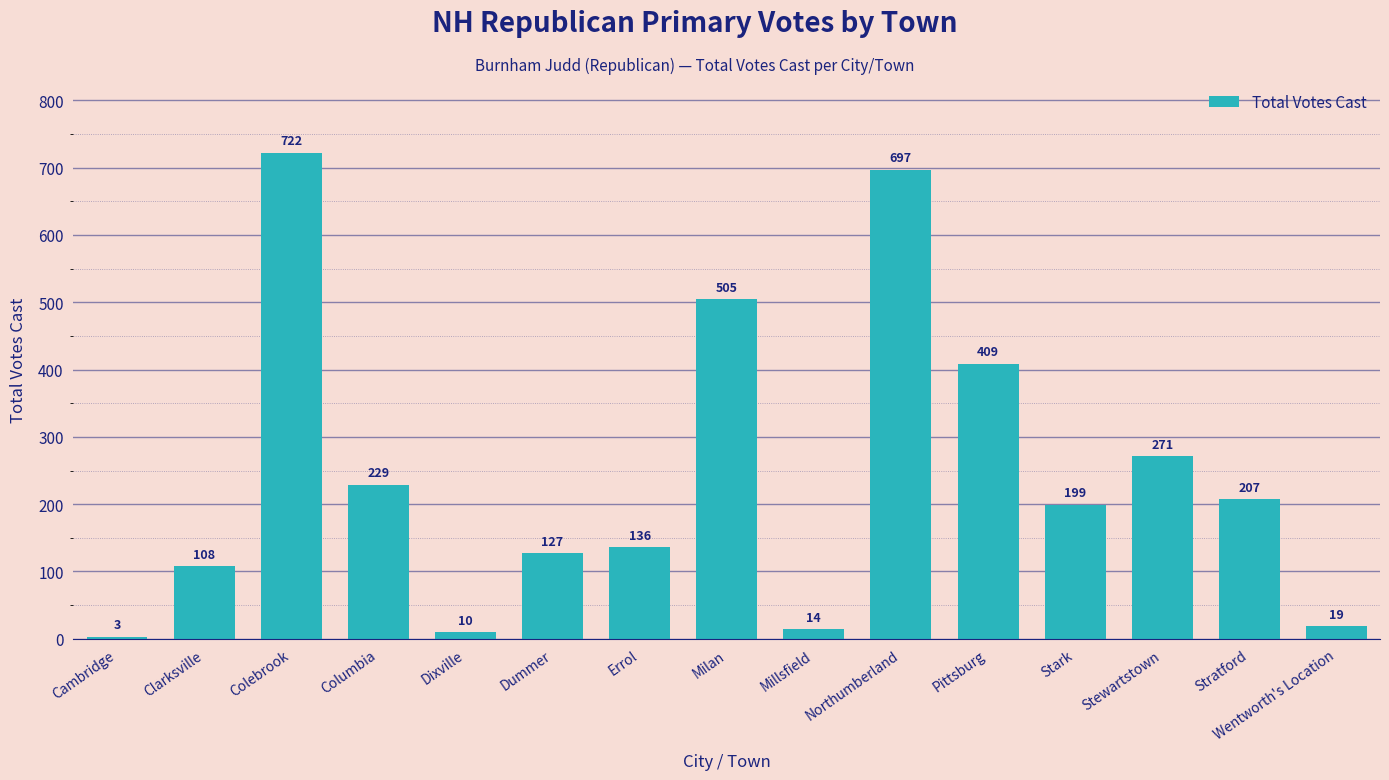

What is the difference between the maximum and minimum values?

719